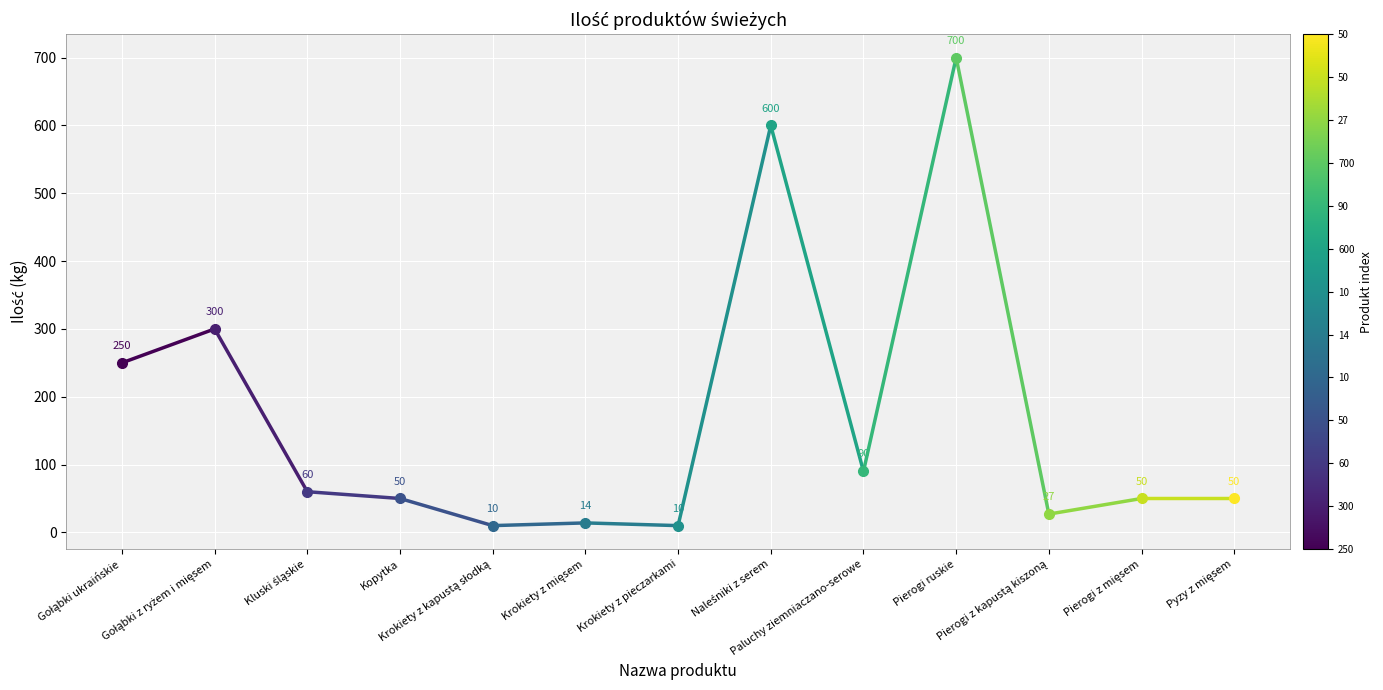

Which label corresponds to the largest value in the chart?

Gołąbki z ryżem i mięsem